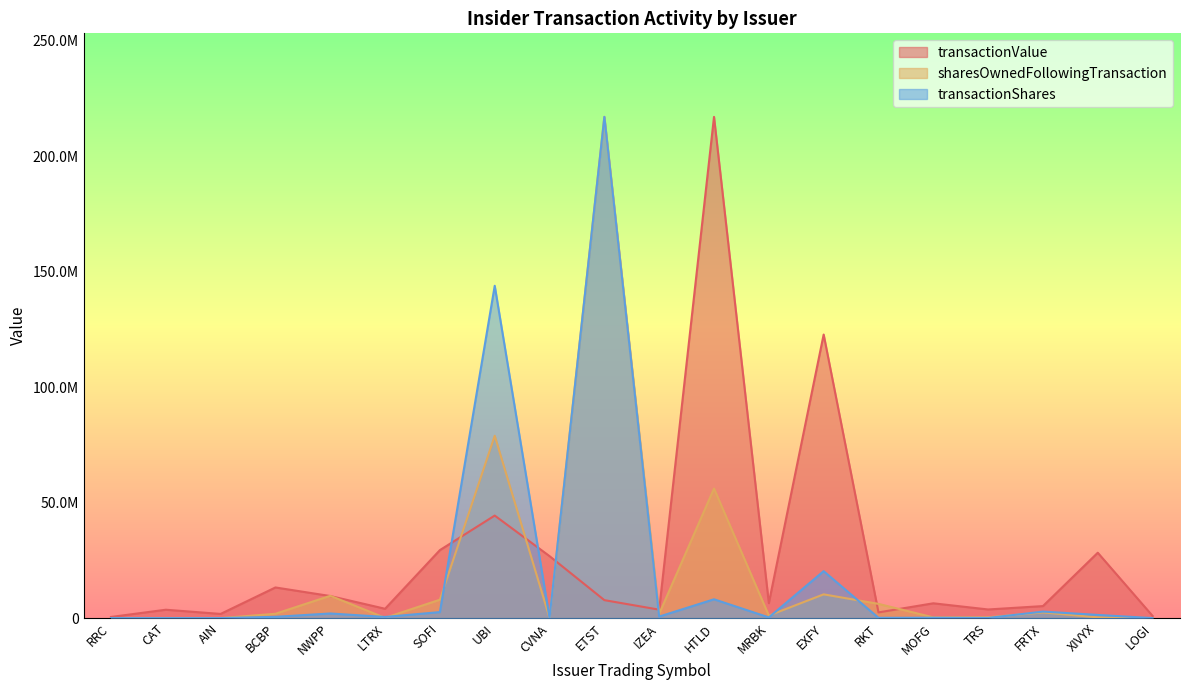

What value does the transactionShares series have at NWPP?

2008319.6